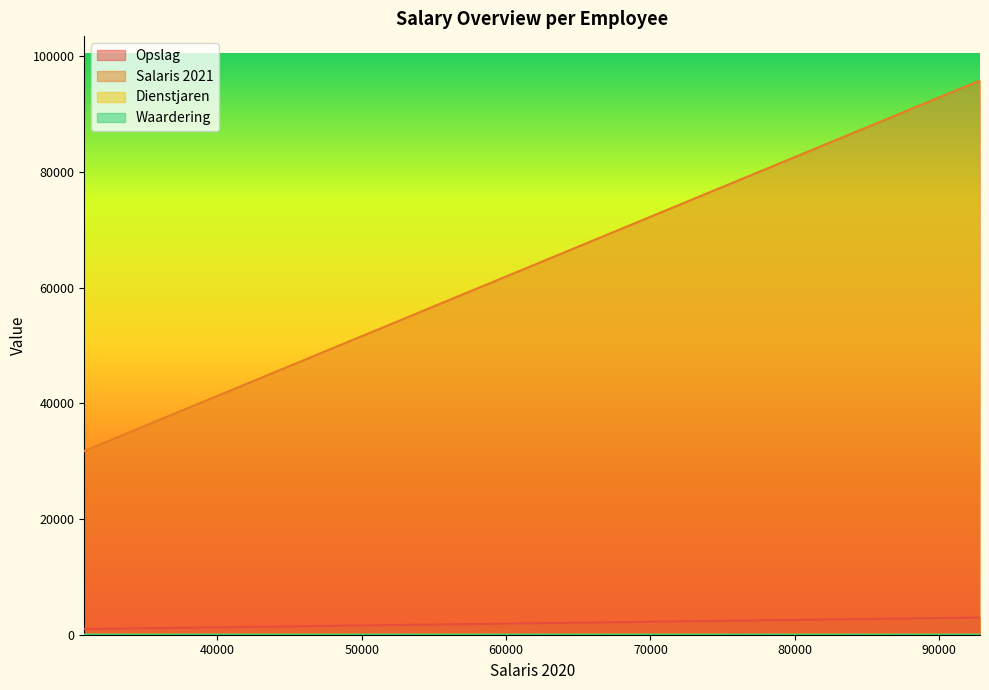

Count the Waardering values in the range 3 to 5.

18